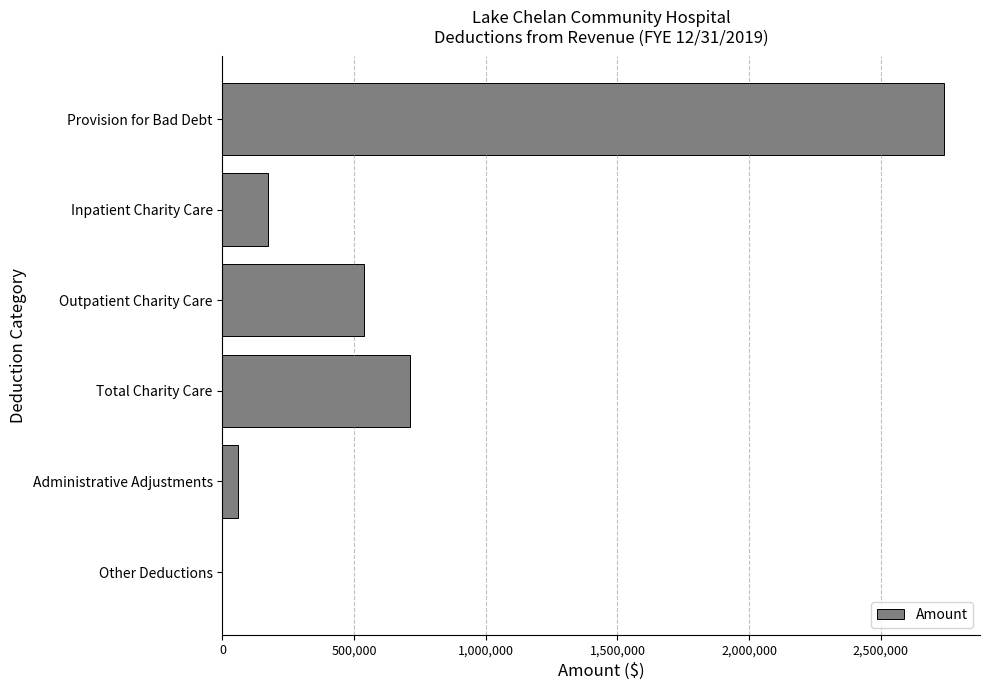

Reading top to bottom, transcribe all the data shown in this chart.

Provision for Bad Debt=2739717	Inpatient Charity Care=174772	Outpatient Charity Care=536208	Total Charity Care=710980	Administrative Adjustments=57733	Other Deductions=0